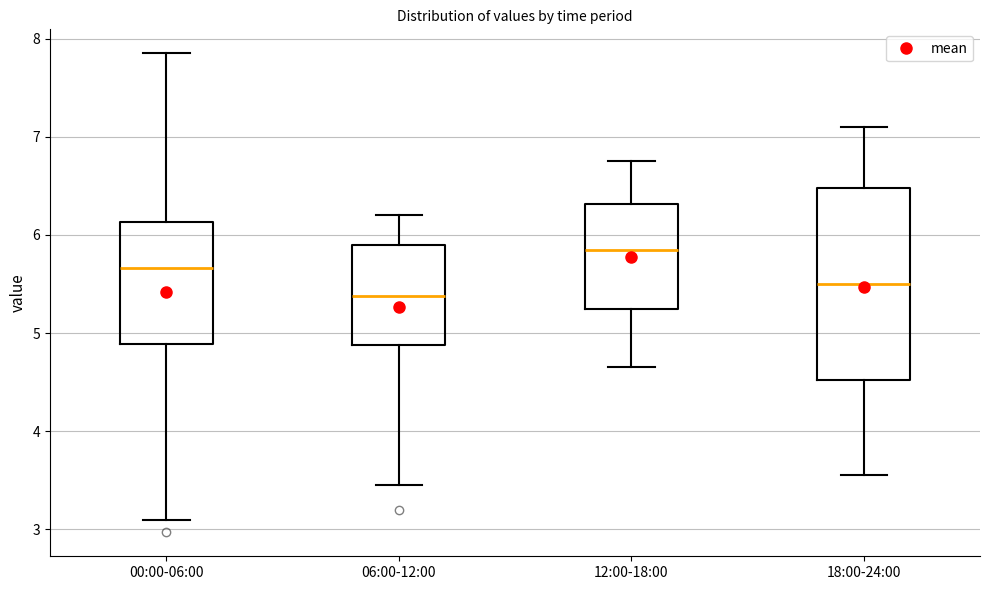

Reading left to right, transcribe this box plot: for each box, give where its median line is, the range the box spans, and where its two whiskers end, as read against the y-axis. The values are not printed on the chart, so give them approximately, as read against the axis.

00:00-06:00: median 5.7, box 4.9 to 6.1, whiskers 3.1 to 7.9
06:00-12:00: median 5.4, box 4.9 to 5.9, whiskers 3.5 to 6.2
12:00-18:00: median 5.9, box 5.3 to 6.3, whiskers 4.7 to 6.8
18:00-24:00: median 5.5, box 4.5 to 6.5, whiskers 3.6 to 7.1